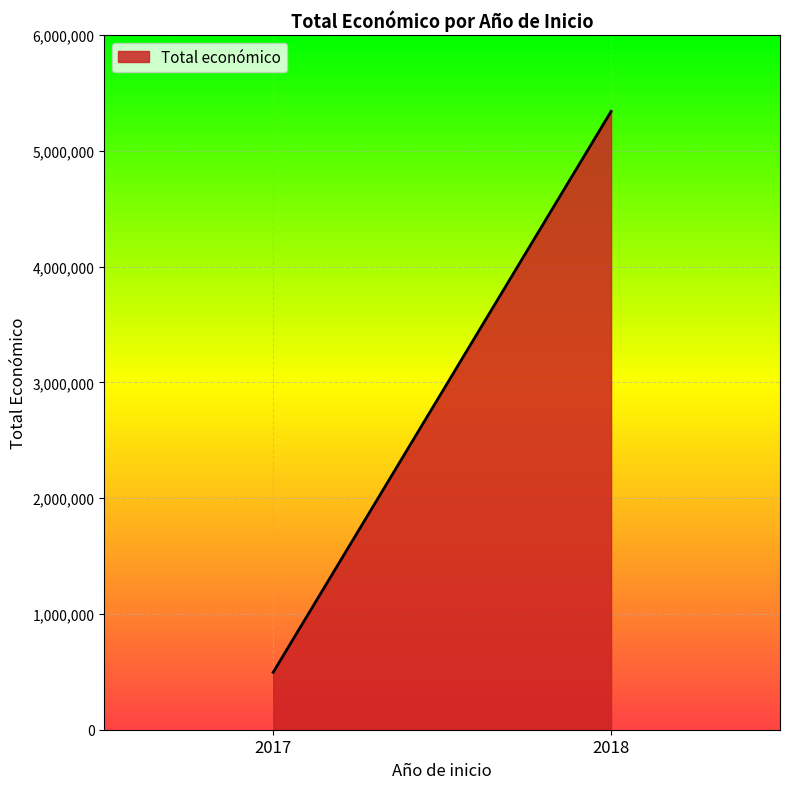

List the labels in order of value, smallest first.

2017, 2018